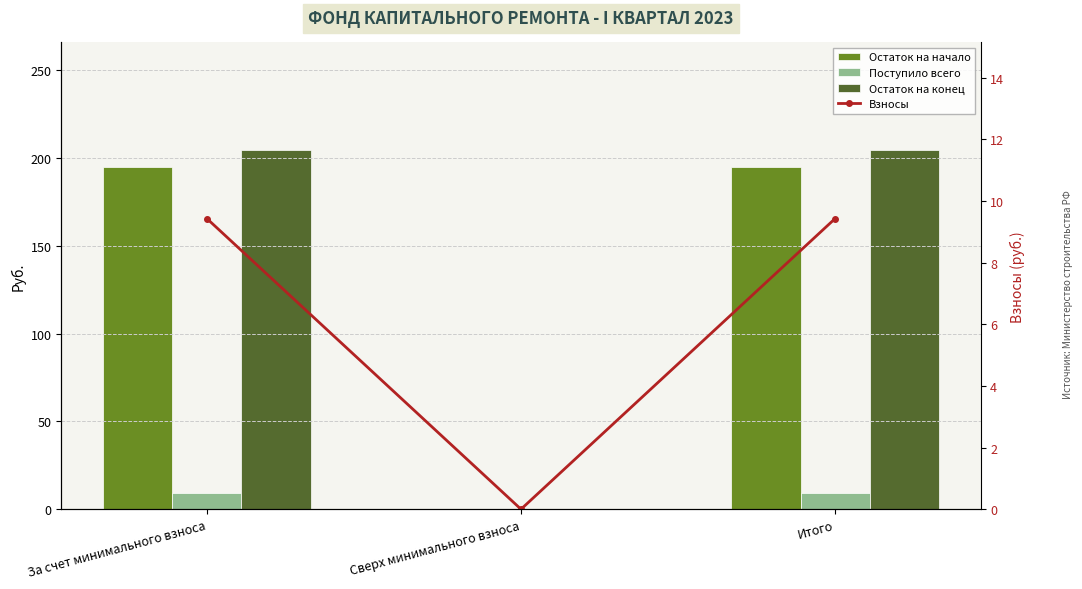

How many groups of bars are there?

3